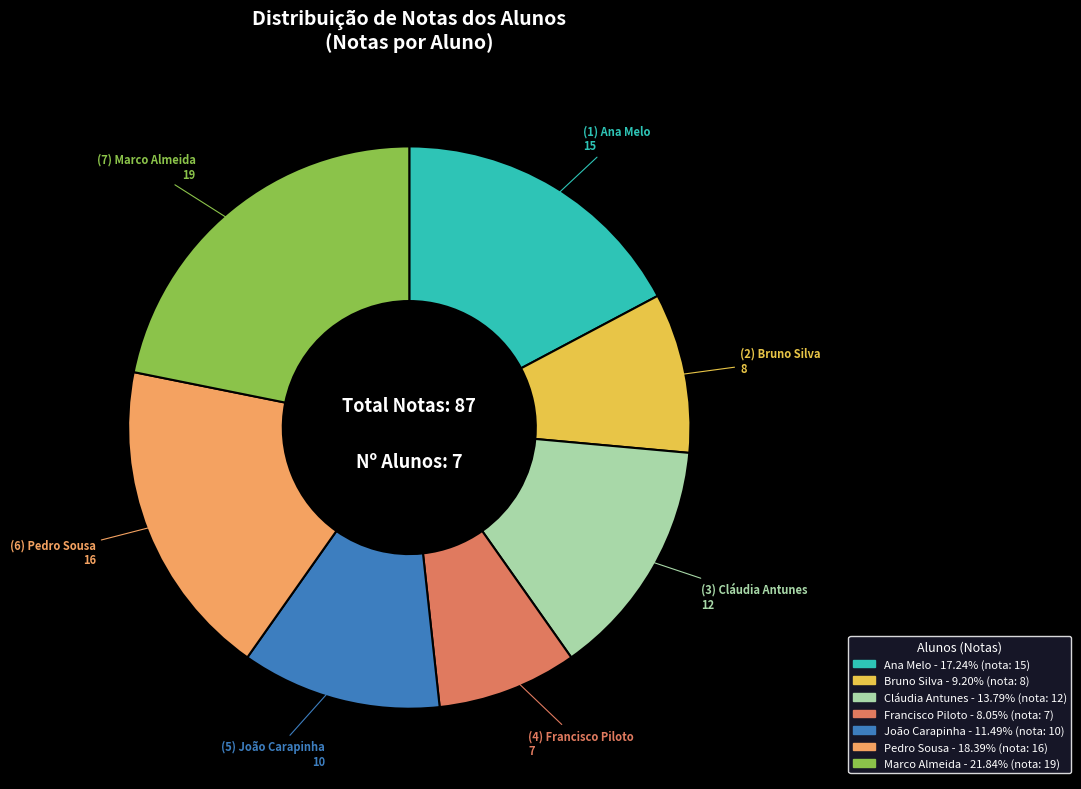

Do Cláudia Antunes and Francisco Piloto together represent more than half of the pie?

No